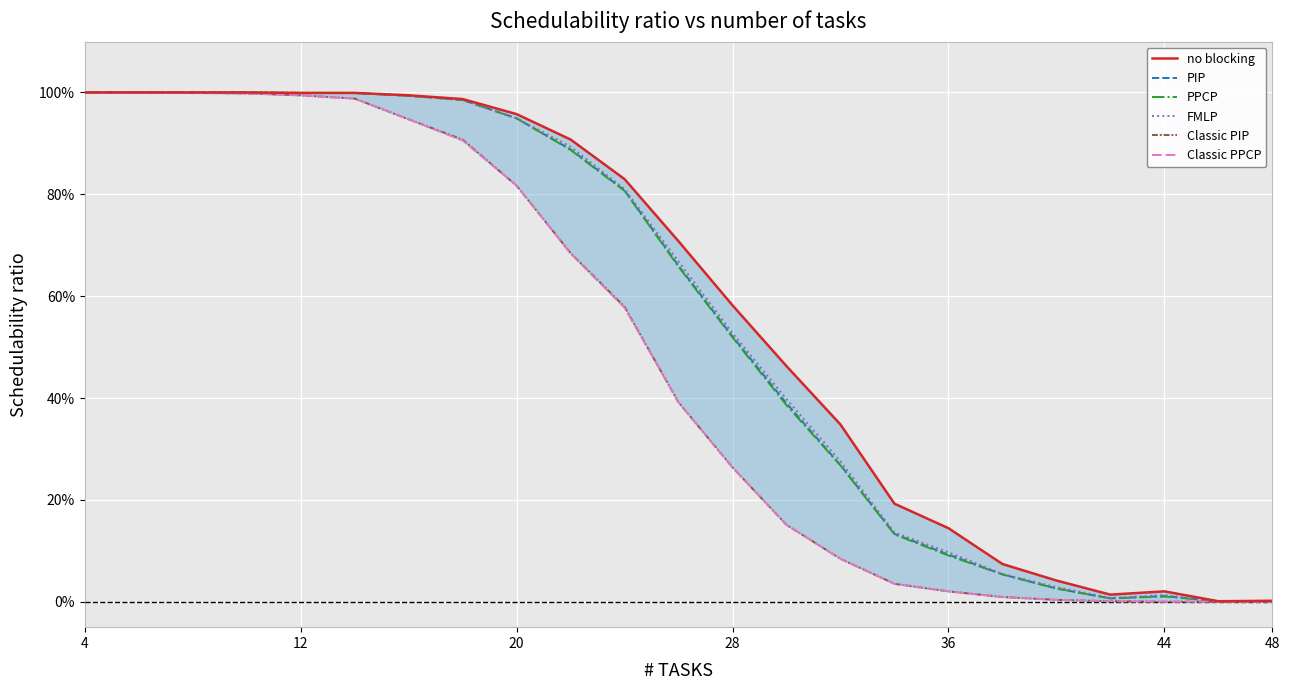

True or false: Classic PIP and PIP cross at least once.

False